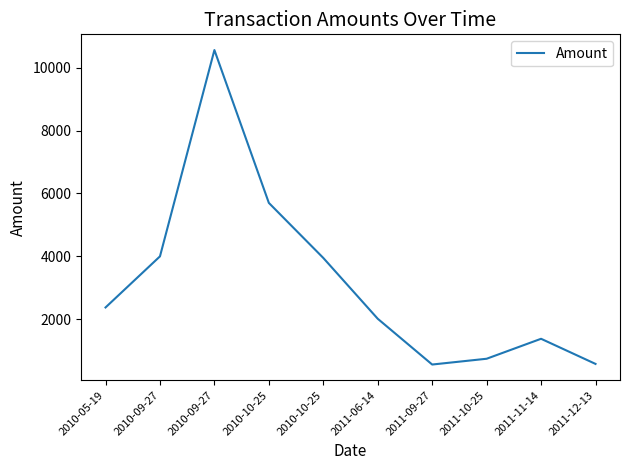

What is the label of the 7th point from the right?

2010-10-25